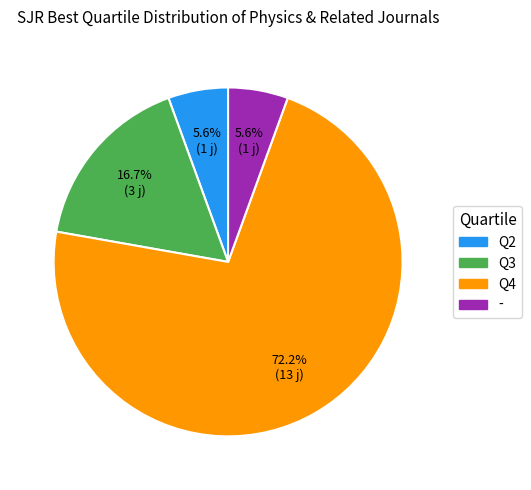

What is the largest slice in the pie chart?

Q4